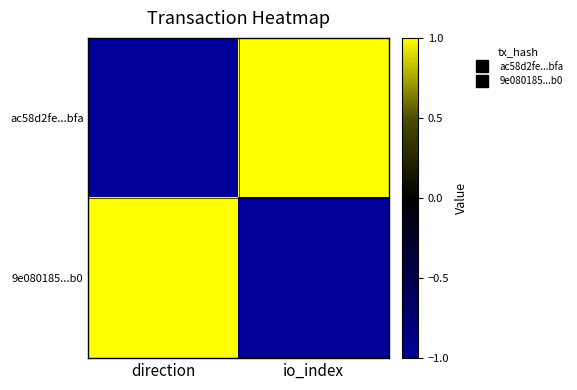

Which series has the largest total across all categories?

ac58d2fe...bfa